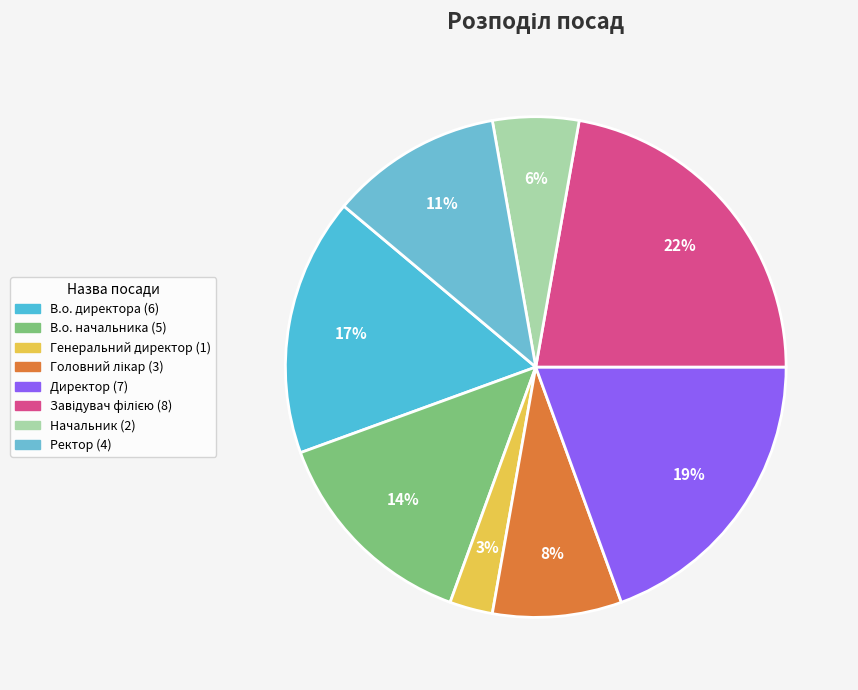

What is the change in value from В.о. директора to Начальник?

-4